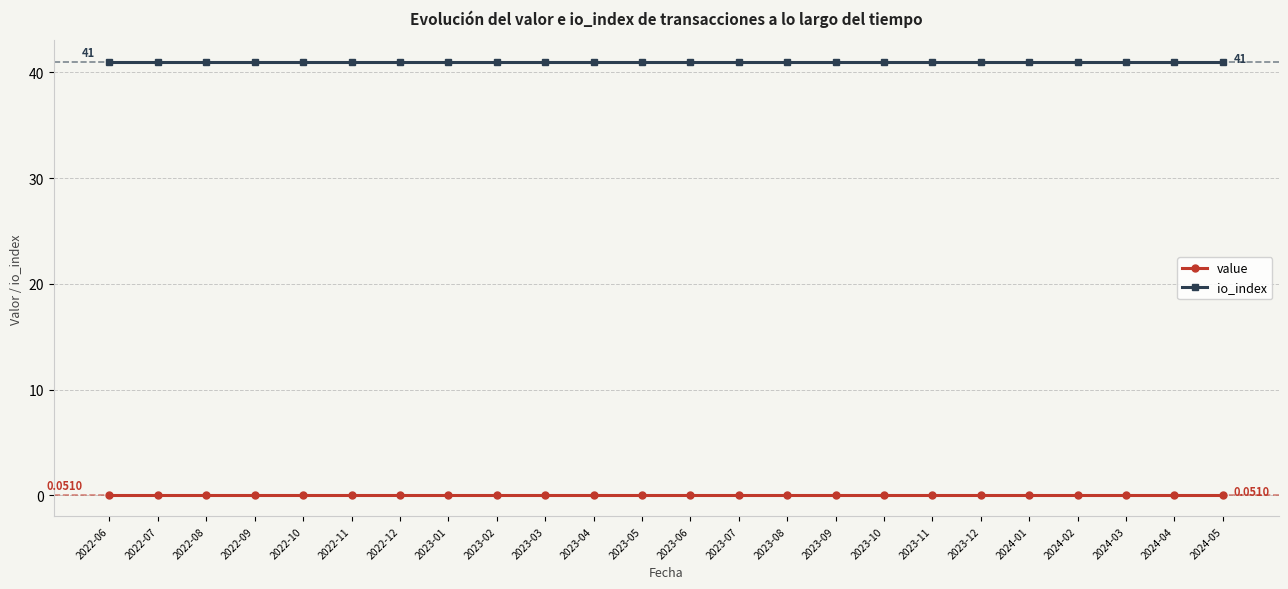

What is the value of the io_index point at the 3rd from the left?

41.0